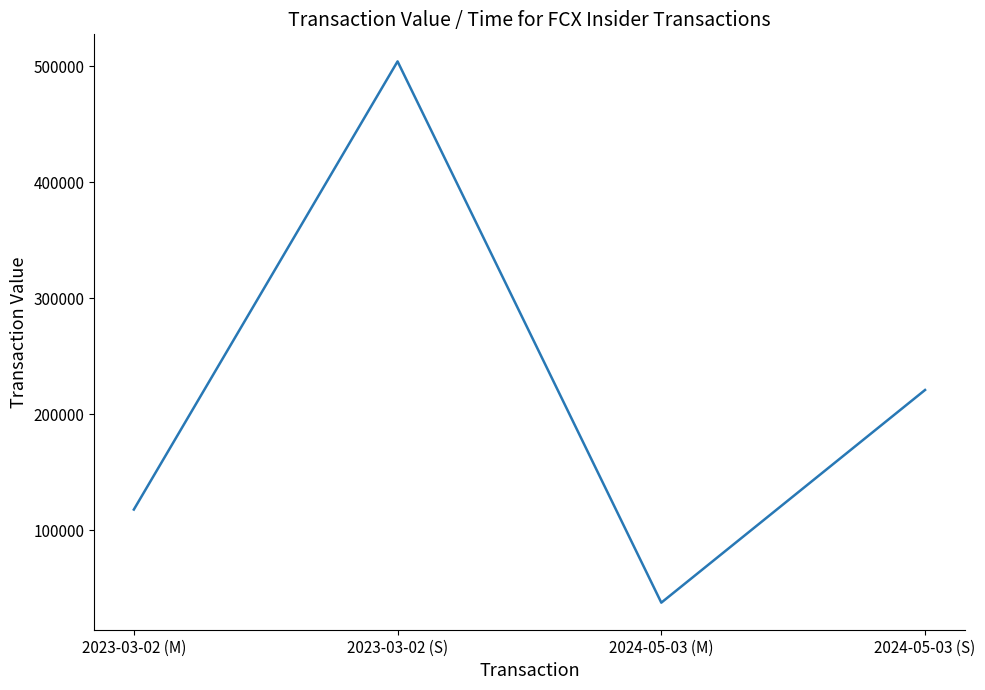

What is the ratio of the value at 2023-03-02 (S) to the value at 2024-05-03 (S)?

2.3